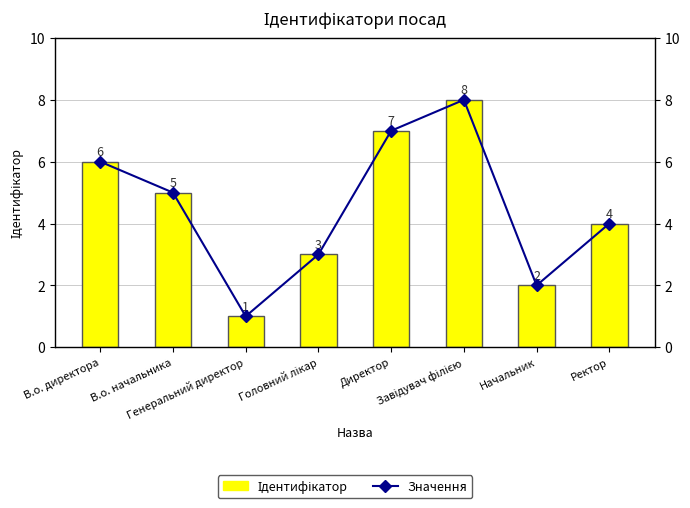

At how many categories does at least one series exceed 1?

7